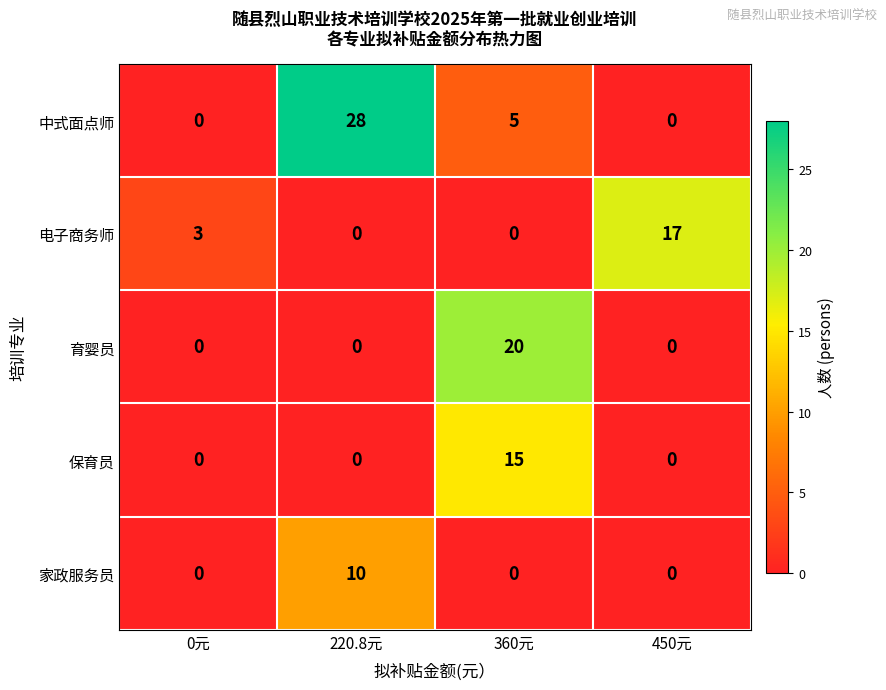

Which series changed the most between 0元 and 220.8元?

中式面点师